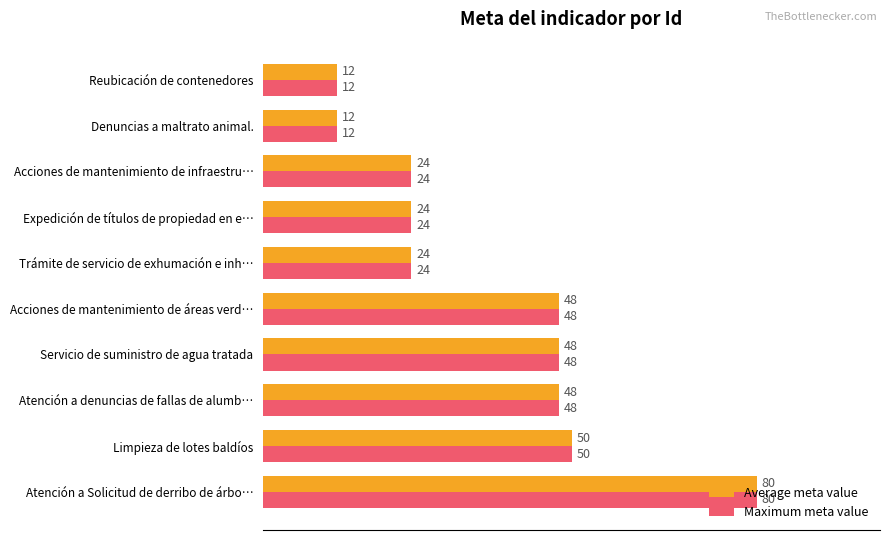

Which label corresponds to the largest value in the chart?

Atención a Solicitud de derribo de árbo…